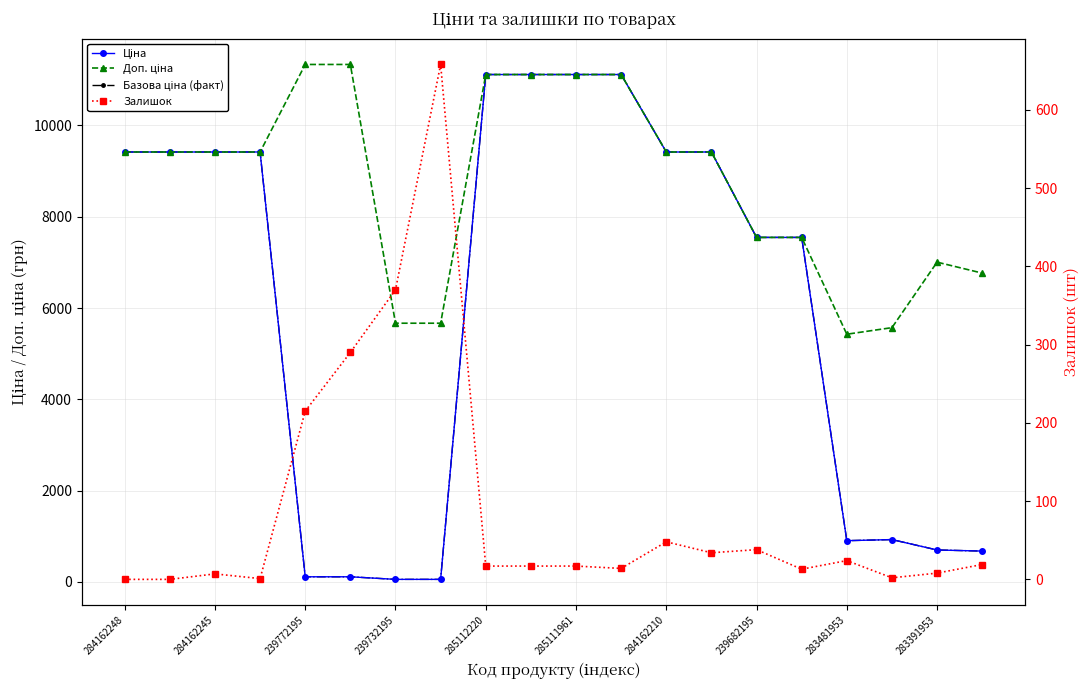

At which label does Базова ціна (факт) reach its minimum?

239732195